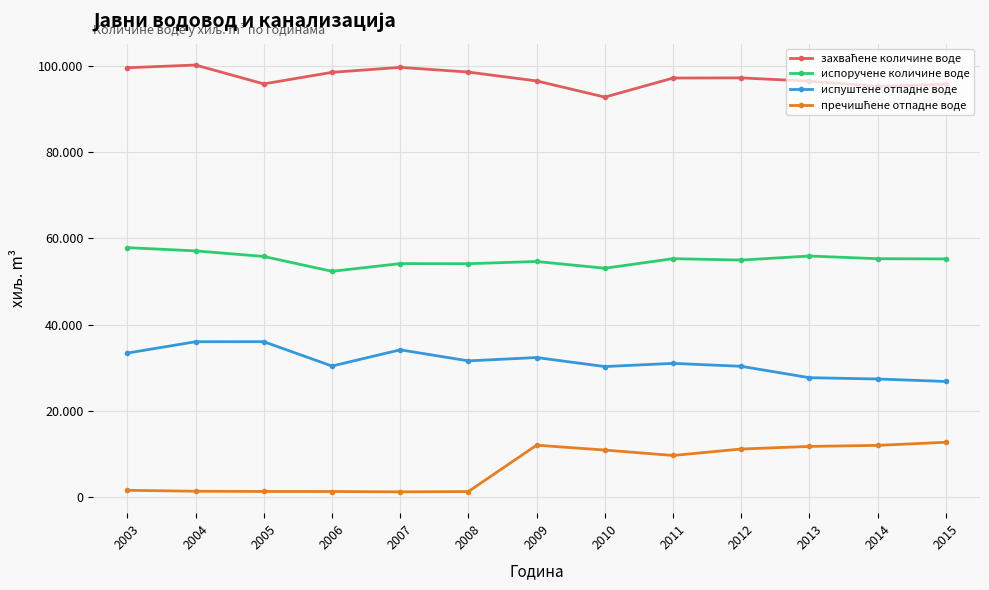

What is the value of the пречишћене отпадне воде point at the 9th from the left?

9591